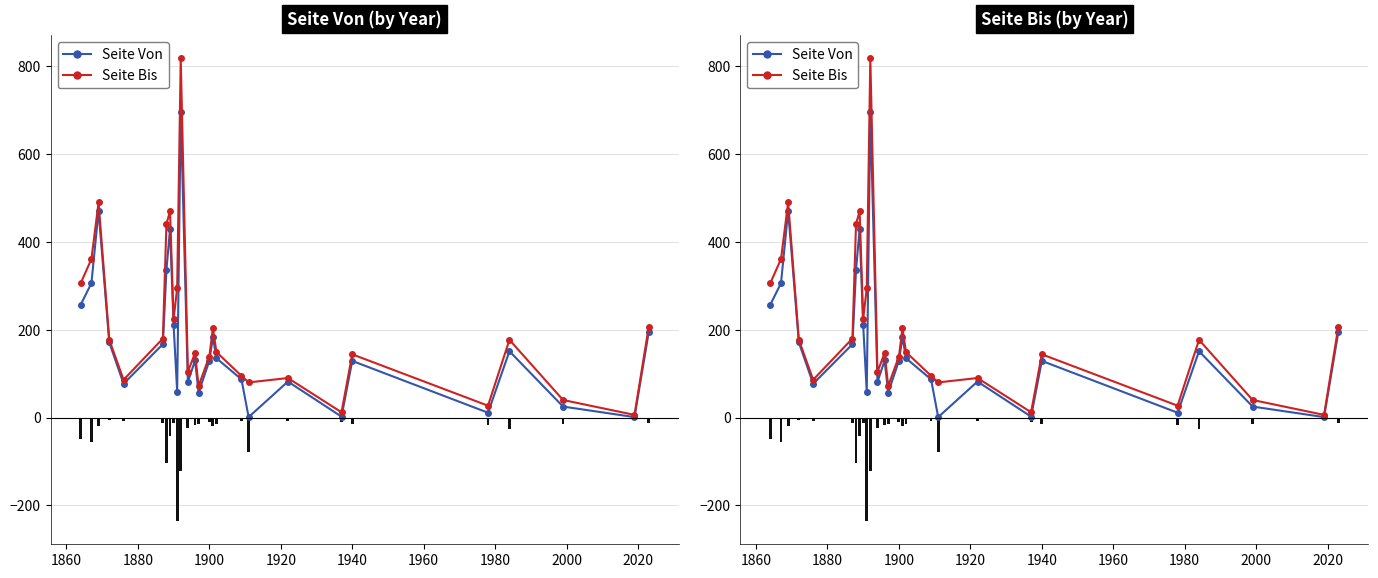

Which series has the widest spread of values?

Seite Bis